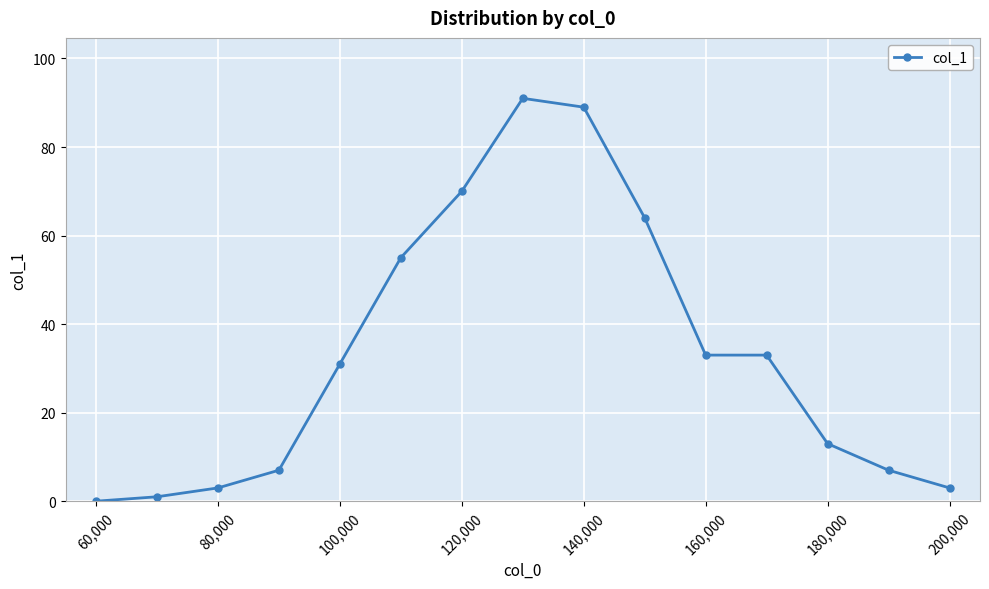

Reading left to right, what are all the values shown in this chart?

0	1	3	7	31	55	70	91	89	64	33	33	13	7	3